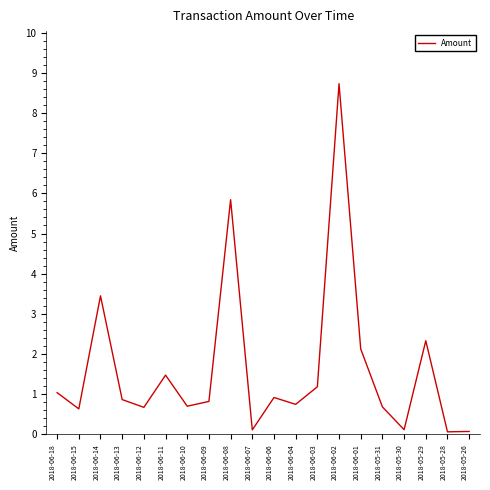

Does the chart have visible grid lines?

No